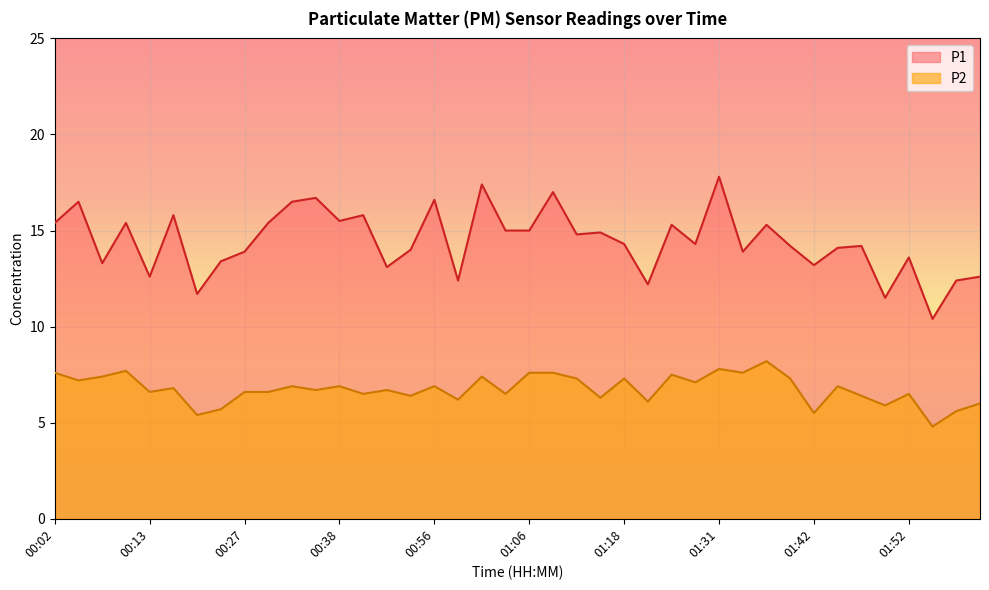

Reading left to right, extract all data points from this chart.

P1: 00:02=15.4	00:04=16.5	00:07=13.3	00:10=15.4	00:13=12.6	00:16=15.8	00:22=11.7	00:24=13.4	00:27=13.9	00:30=15.4	00:33=16.5	00:35=16.7	00:38=15.5	00:41=15.8	00:44=13.1	00:50=14.0	00:56=16.6	00:59=12.4	01:01=17.4	01:04=15.0	01:06=15.0	01:09=17.0	01:12=14.8	01:15=14.9	01:18=14.3	01:23=12.2	01:26=15.3	01:29=14.3	01:31=17.8	01:34=13.9	01:37=15.3	01:39=14.2	01:42=13.2	01:44=14.1	01:47=14.2	01:49=11.5	01:52=13.6	01:54=10.4	01:57=12.4	02:00=12.6
P2: 00:02=7.6	00:04=7.2	00:07=7.4	00:10=7.7	00:13=6.6	00:16=6.8	00:22=5.4	00:24=5.7	00:27=6.6	00:30=6.6	00:33=6.9	00:35=6.7	00:38=6.9	00:41=6.5	00:44=6.7	00:50=6.4	00:56=6.9	00:59=6.2	01:01=7.4	01:04=6.5	01:06=7.6	01:09=7.6	01:12=7.3	01:15=6.3	01:18=7.3	01:23=6.1	01:26=7.5	01:29=7.1	01:31=7.8	01:34=7.6	01:37=8.2	01:39=7.3	01:42=5.5	01:44=6.9	01:47=6.4	01:49=5.9	01:52=6.5	01:54=4.8	01:57=5.6	02:00=6.0